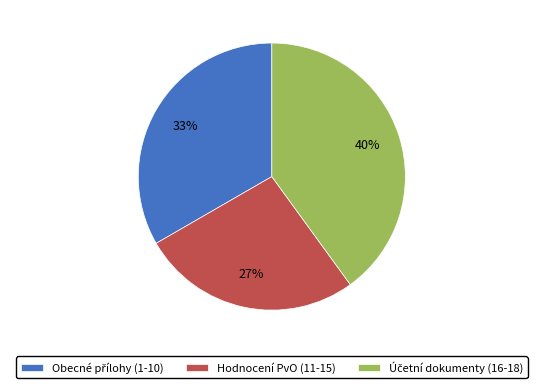

To the nearest percent, what is the difference between the largest and smallest slice percentages?

13%